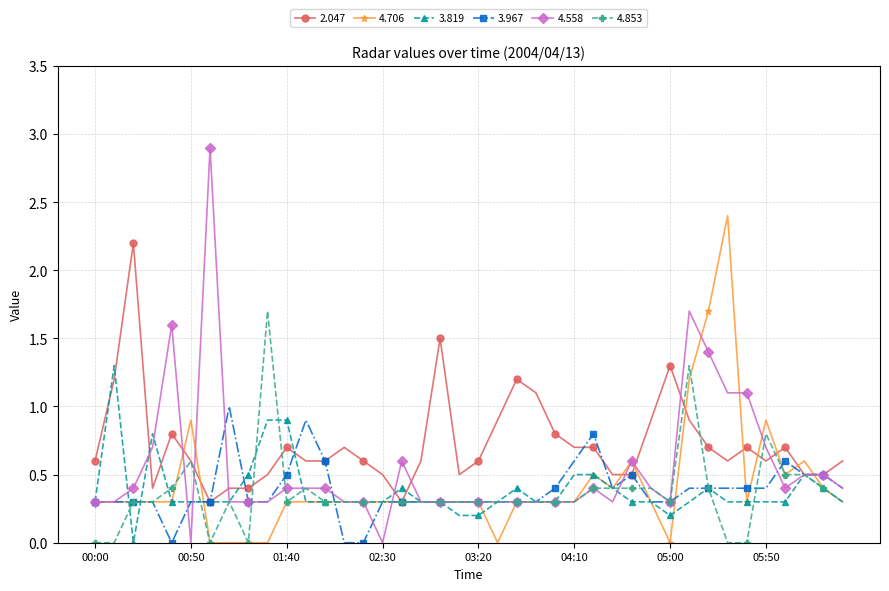

True or false: 3.819 has more than 0 interior local peaks.

True